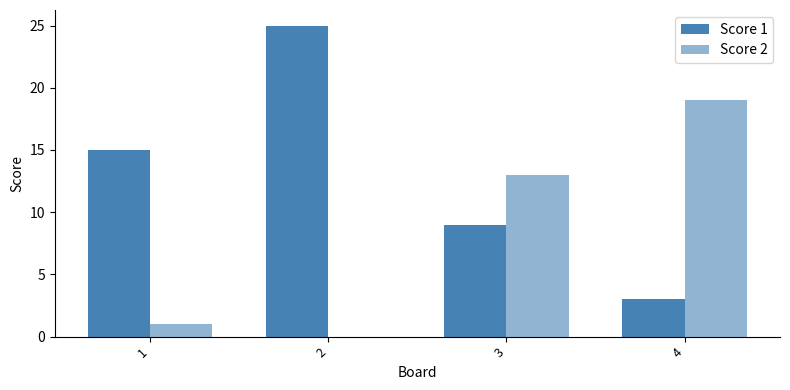

What is the lowest value of the Score 1 series?

3